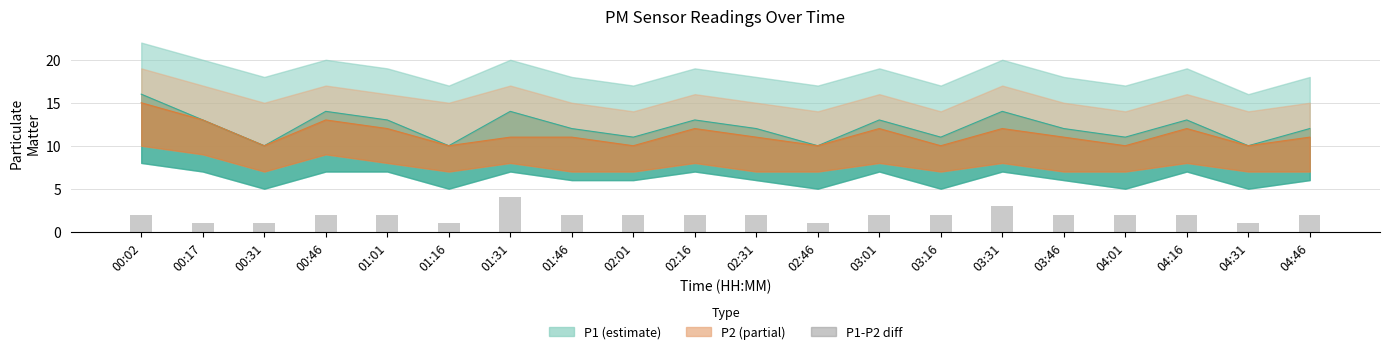

How many categories are shown in the chart?

20